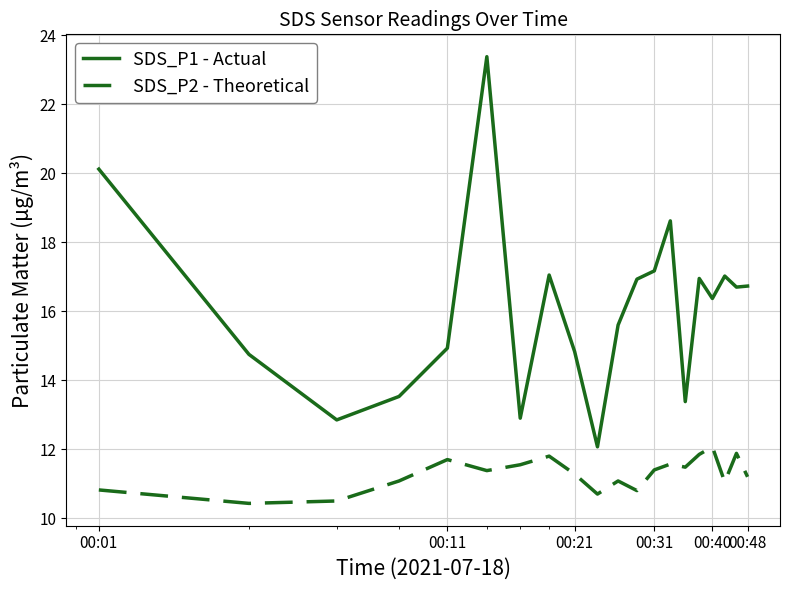

What is the difference between the maximum and minimum values in the SDS_P2 - Theoretical series?

1.6